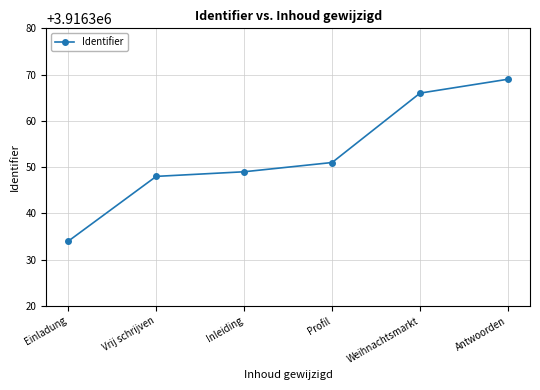

Is it true that the value at Vrij schrijven is 1047456?

False